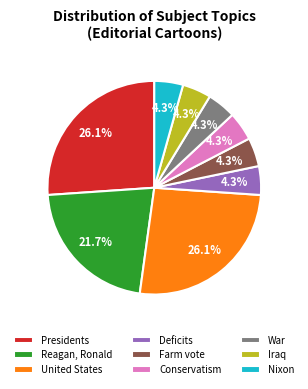

To the nearest percent, what portion does Deficits represent?

4%